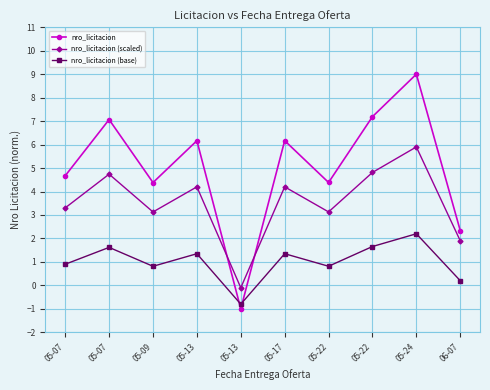

At which category does nro_licitacion reach its first local valley?

05-09